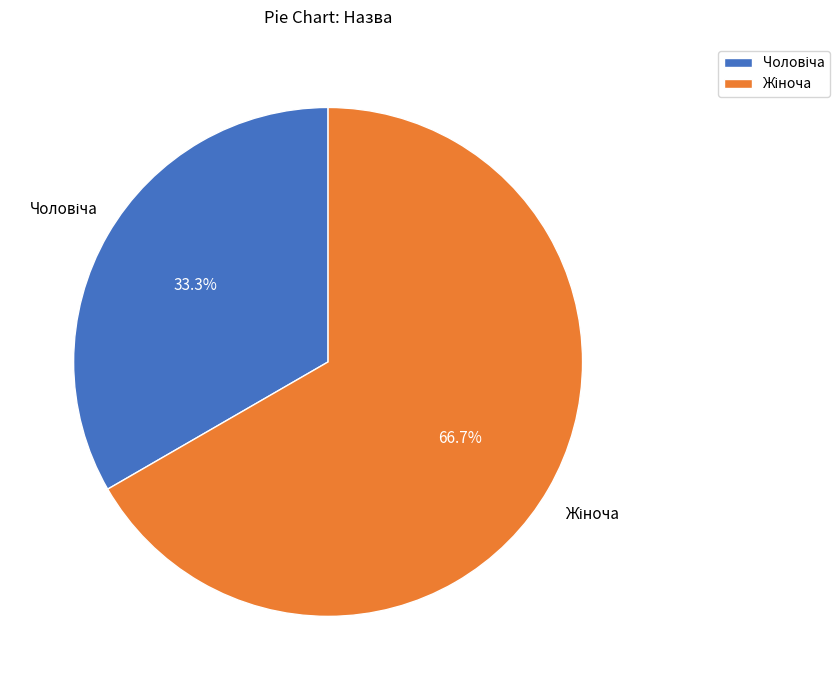

Is there a majority slice in this chart?

Yes